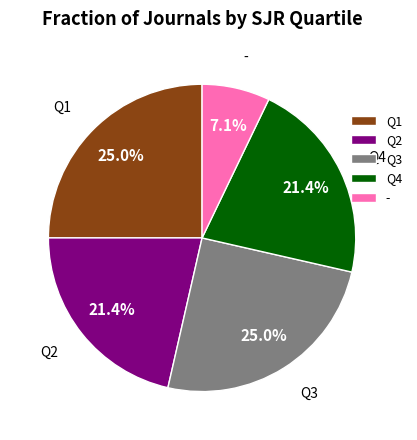

To the nearest percent, what percentage of the pie is Q2?

21%